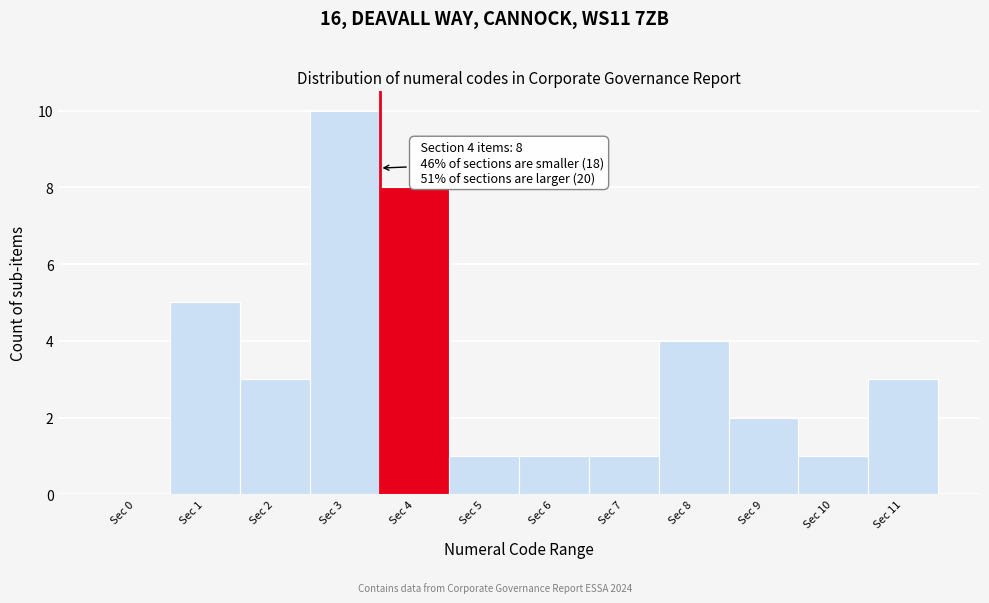

Reading right to left, extract all data points from this chart.

Sec 11=3	Sec 10=1	Sec 9=2	Sec 8=4	Sec 7=1	Sec 6=1	Sec 5=1	Sec 4=8	Sec 3=10	Sec 2=3	Sec 1=5	Sec 0=0